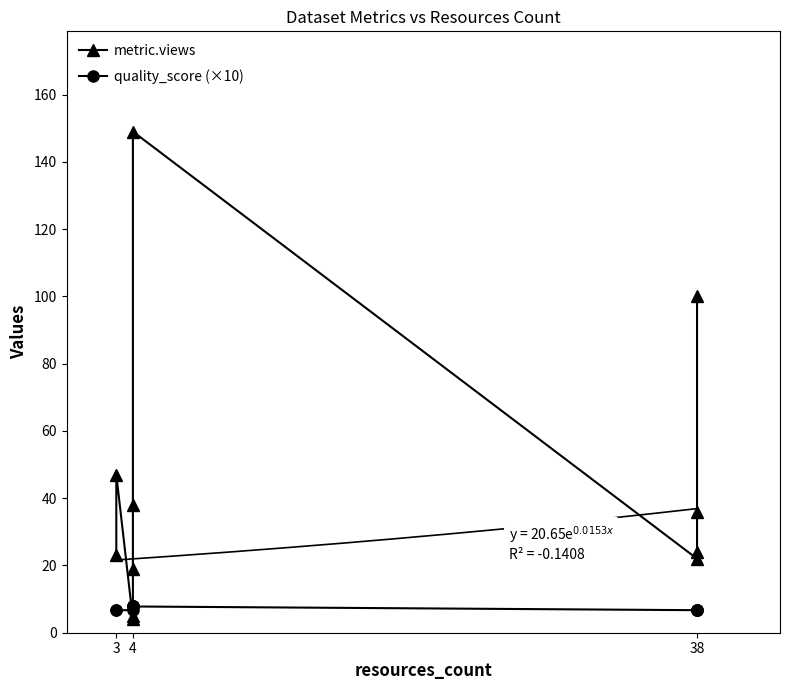

What is the label of the 1st point from the left?

3